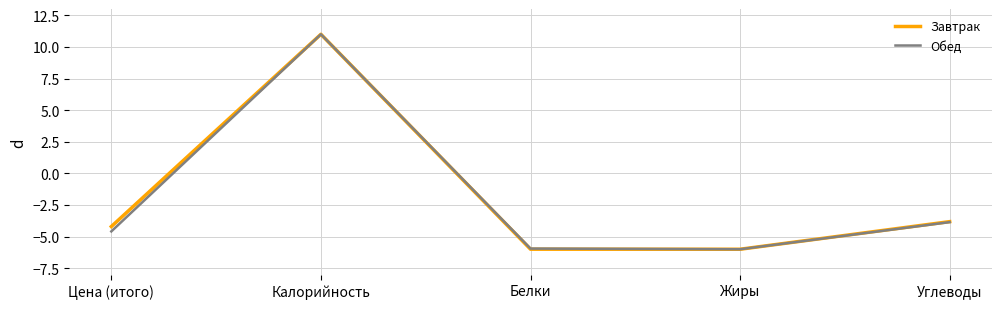

What is the total value across all series at Жиры?

-12.0